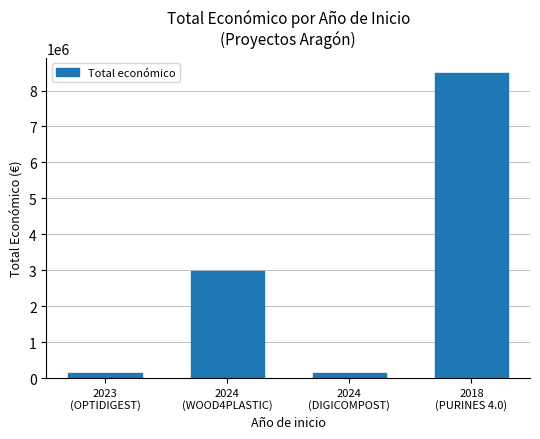

Read the value at 2024
(DIGICOMPOST).

150000